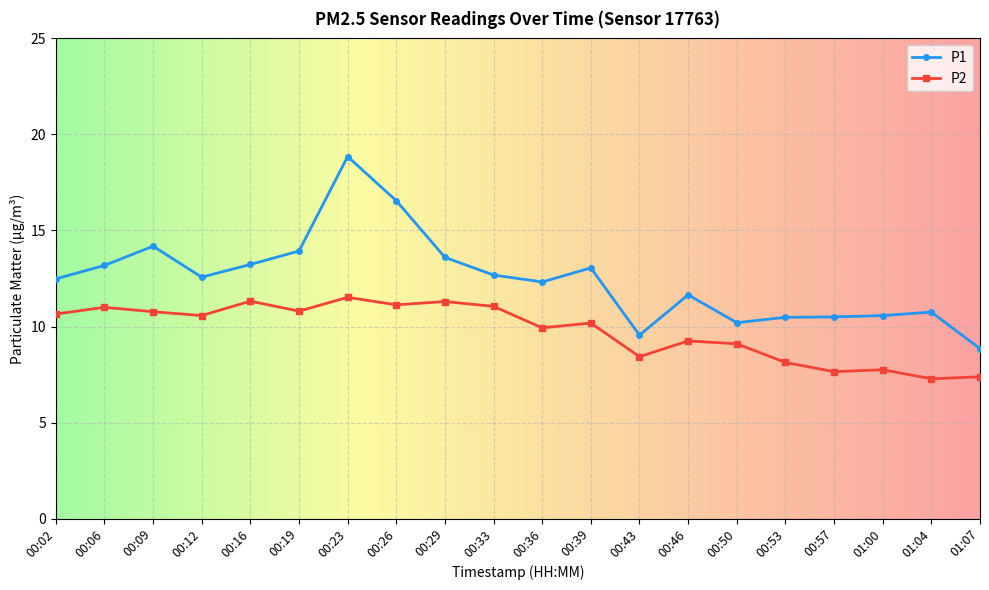

The value of P2 at 00:36 is 3.9. True or false?

False